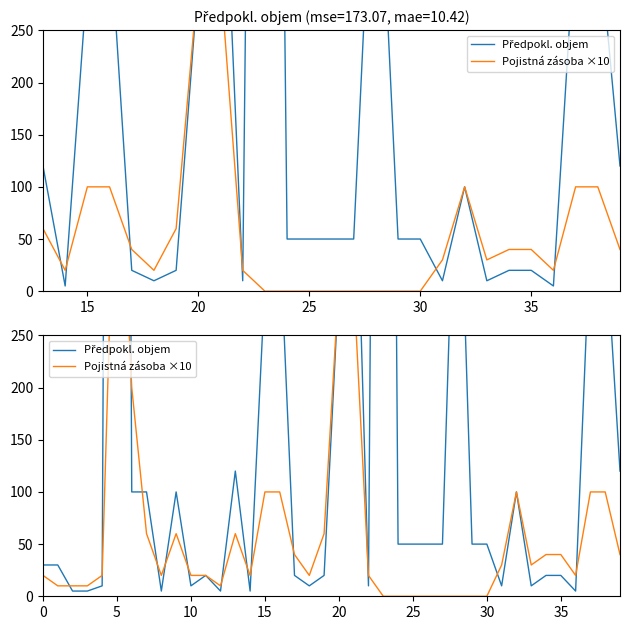

At which category does the chart reach its minimum across all series?

23